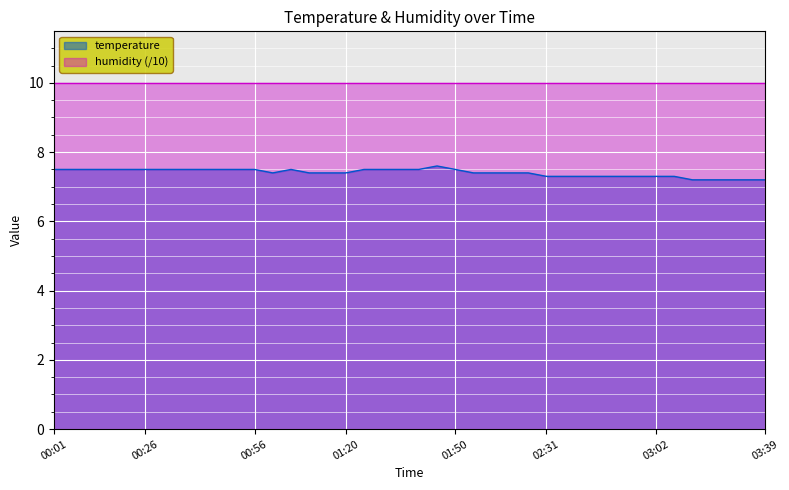

Reading left to right, transcribe all the data shown in this chart.

7.5	7.5	7.5	7.5	7.5	7.5	7.5	7.5	7.5	7.5	7.5	7.5	7.4	7.5	7.4	7.4	7.4	7.5	7.5	7.5	7.5	7.6	7.5	7.4	7.4	7.4	7.4	7.3	7.3	7.3	7.3	7.3	7.3	7.3	7.3	7.2	7.2	7.2	7.2	7.2